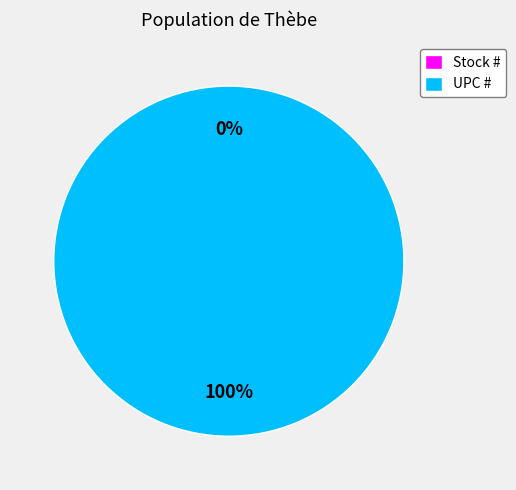

Between UPC # and Stock #, which is larger?

UPC #